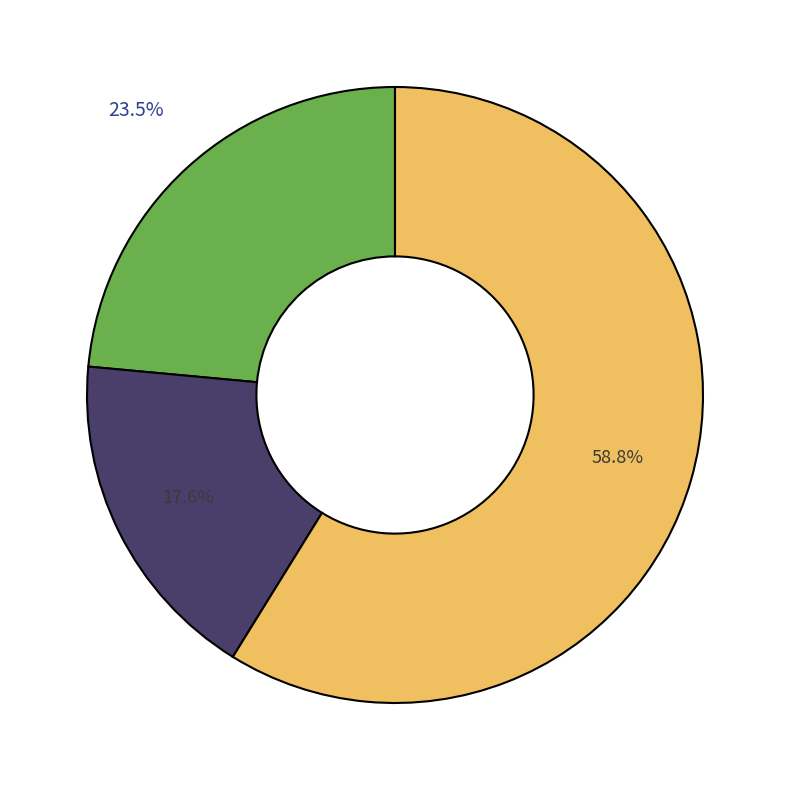

Does any single category account for the majority?

Yes